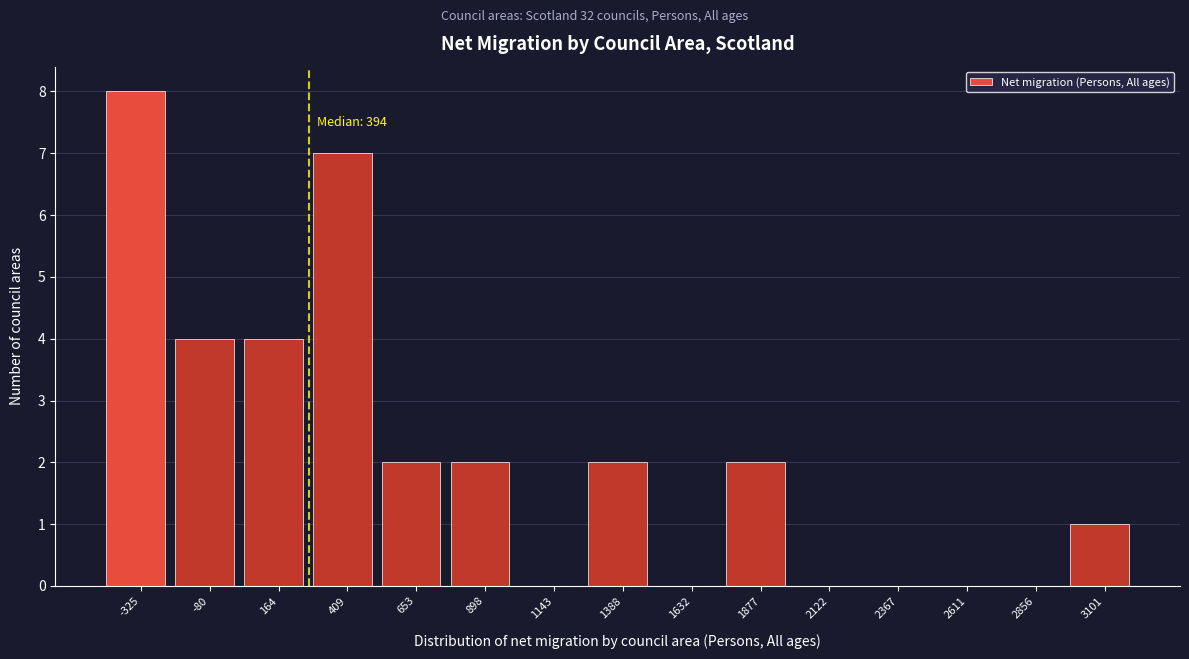

Reading left to right, extract all data points from this chart.

-325=8	-80=4	164=4	409=7	653=2	898=2	1143=0	1388=2	1632=0	1877=2	2122=0	2367=0	2611=0	2856=0	3101=1